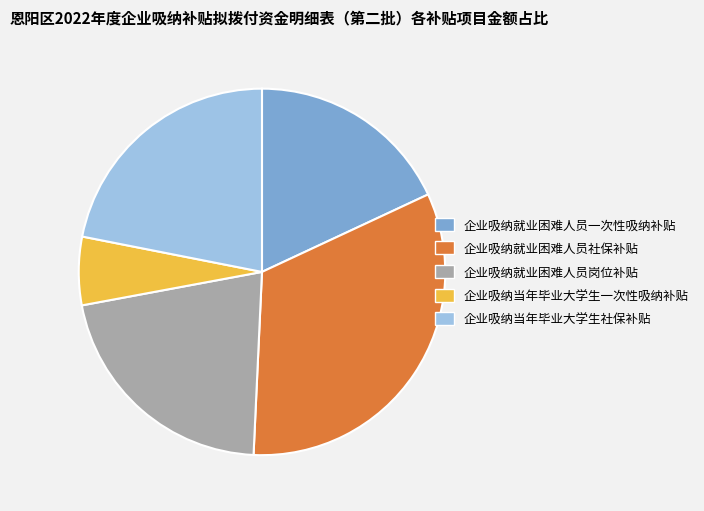

Approximately how many times larger is the value at 企业吸纳就业困难人员一次性吸纳补贴 compared to 企业吸纳就业困难人员岗位补贴?

0.8